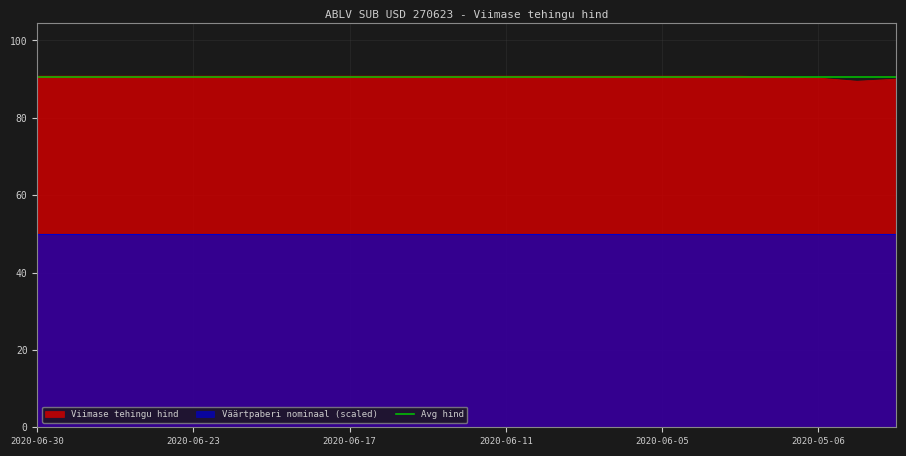

Reading left to right, extract all data points from this chart.

90.8	90.8	90.8	90.8	90.8	90.8	90.8	90.8	90.8	90.8	90.8	90.8	90.8	90.8	90.8	90.8	90.8	90.8	90.8	90.6	90.3	89.5	90.0